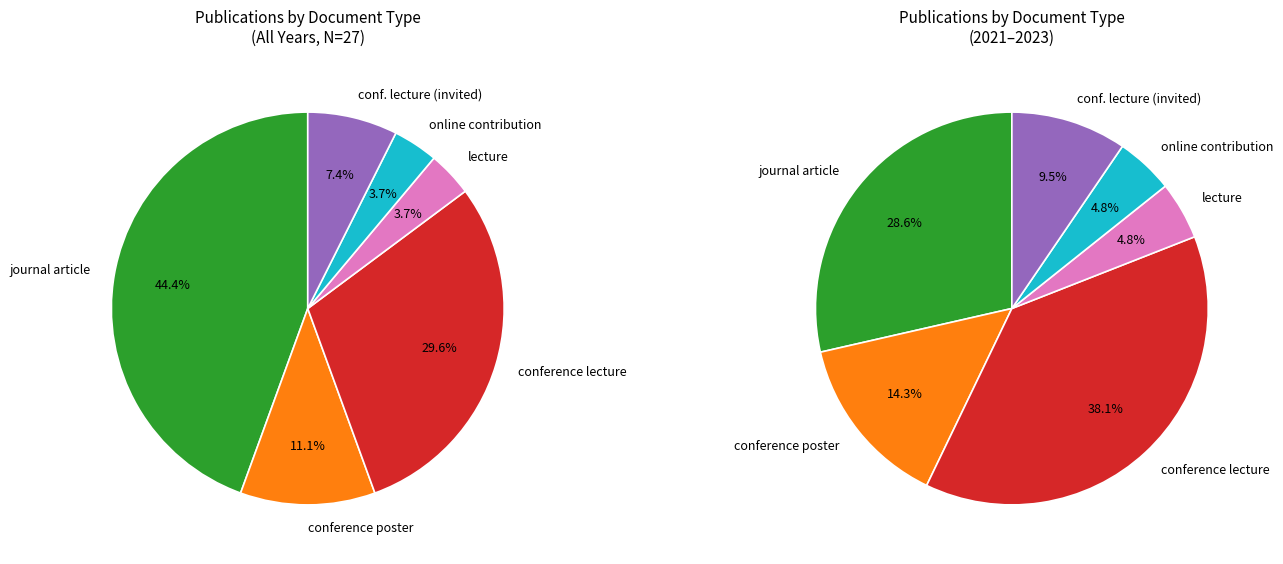

To the nearest percent, what is the difference between the largest and smallest slice percentages?

33%